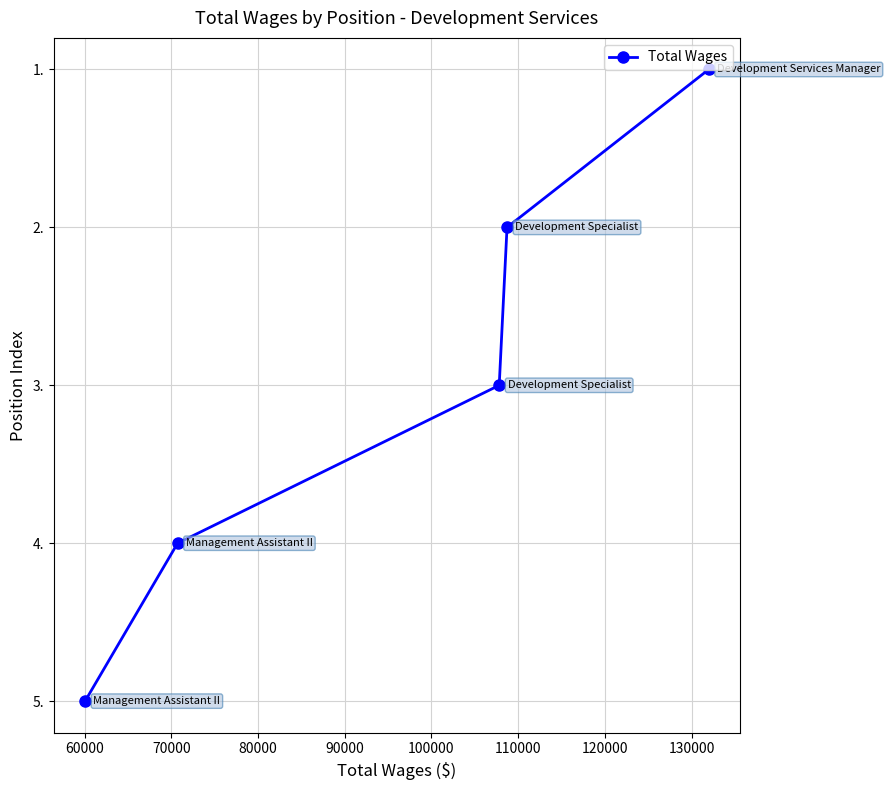

How many lines are shown in the chart?

1